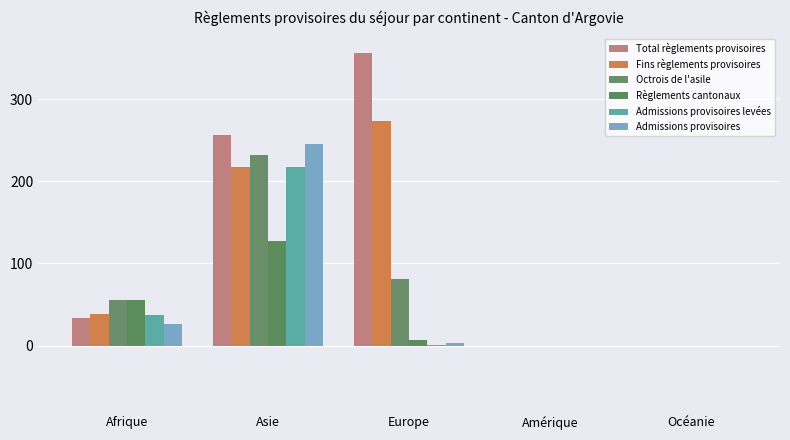

List the series in order of their peak value, highest first.

Total règlements provisoires, Fins règlements provisoires, Admissions provisoires, Octrois de l'asile, Admissions provisoires levées, Règlements cantonaux